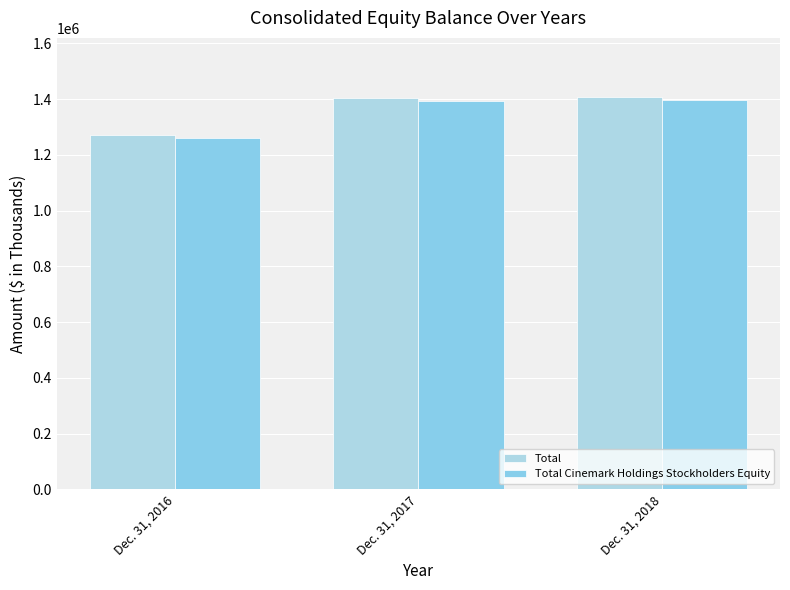

How many values in the Total series are below 1405688?

1